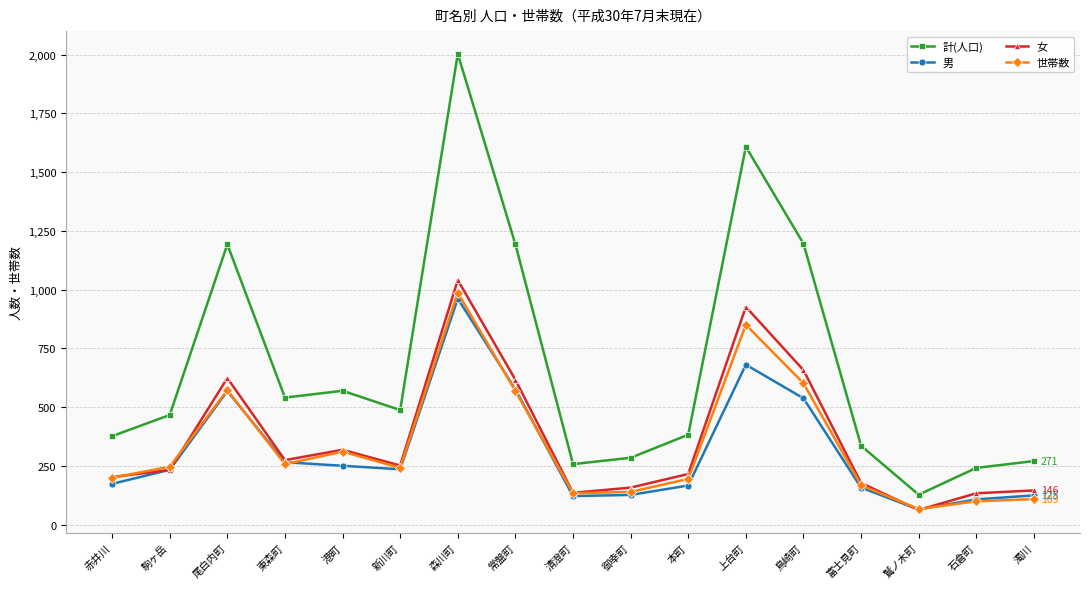

At which category does 男 reach its first local peak?

尾白内町